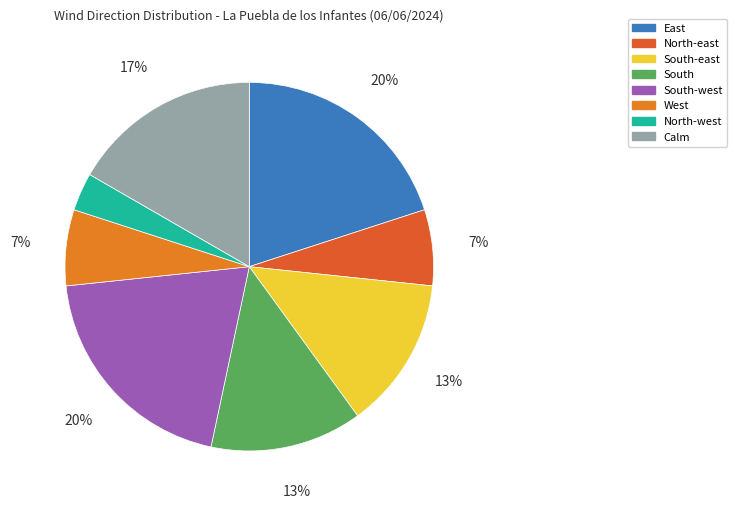

Is South-east the majority of the pie?

No